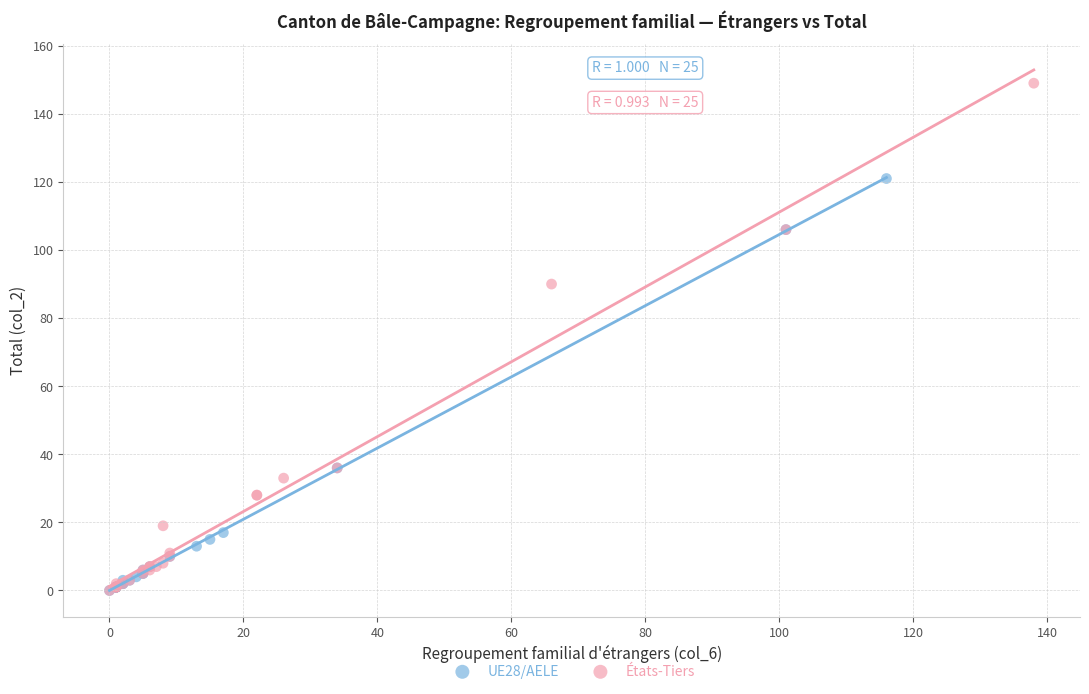

Which series has the widest spread of Y values?

États-Tiers